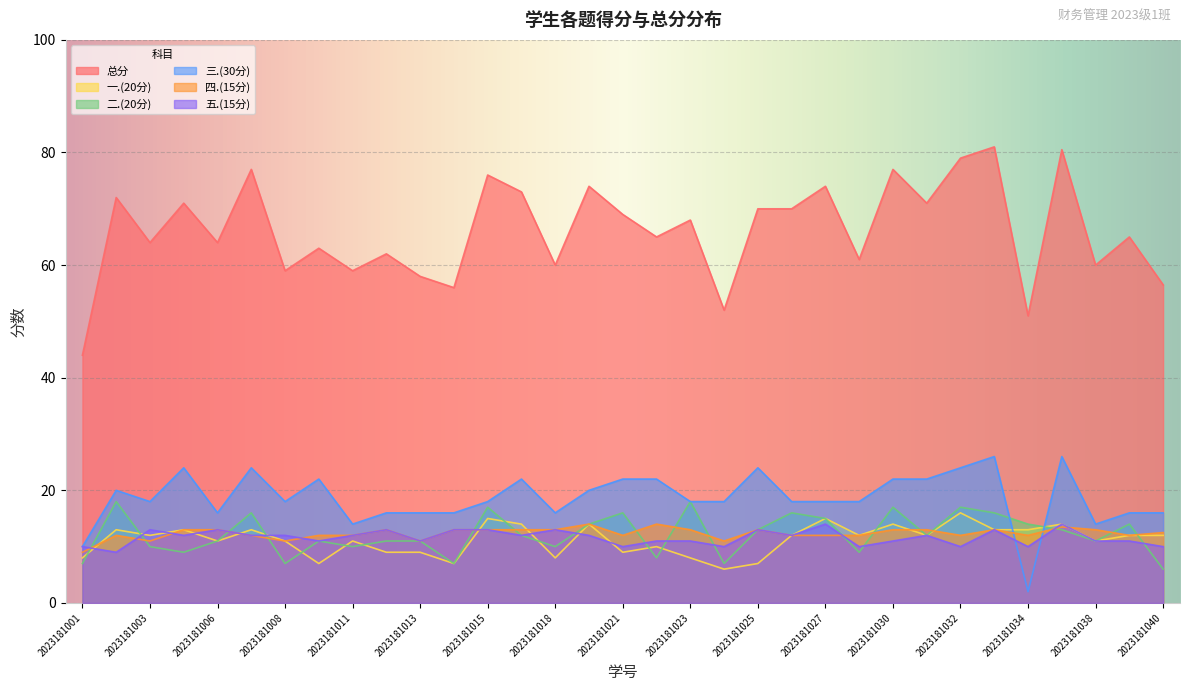

How many intersections are there between 一.(20分) and 三.(30分)?

2